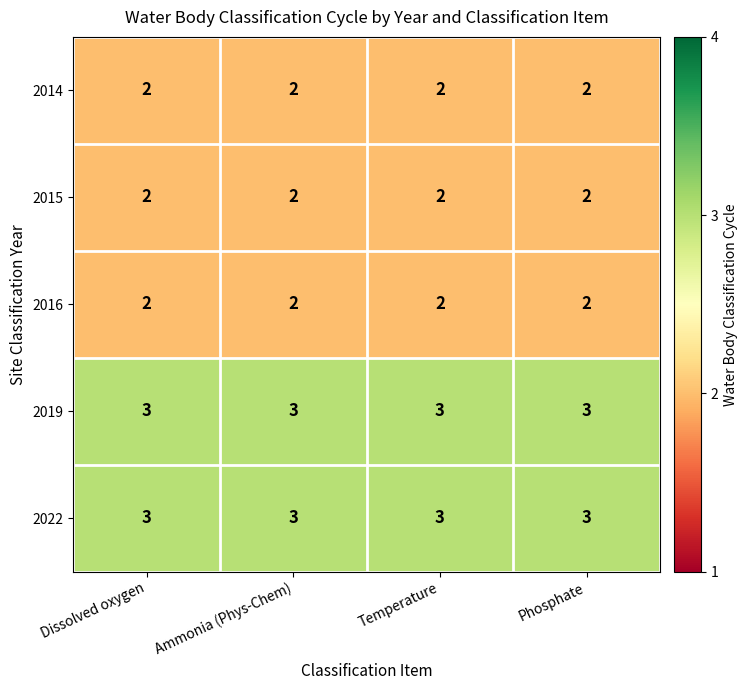

What is the total value across all series at Ammonia (Phys-Chem)?

12